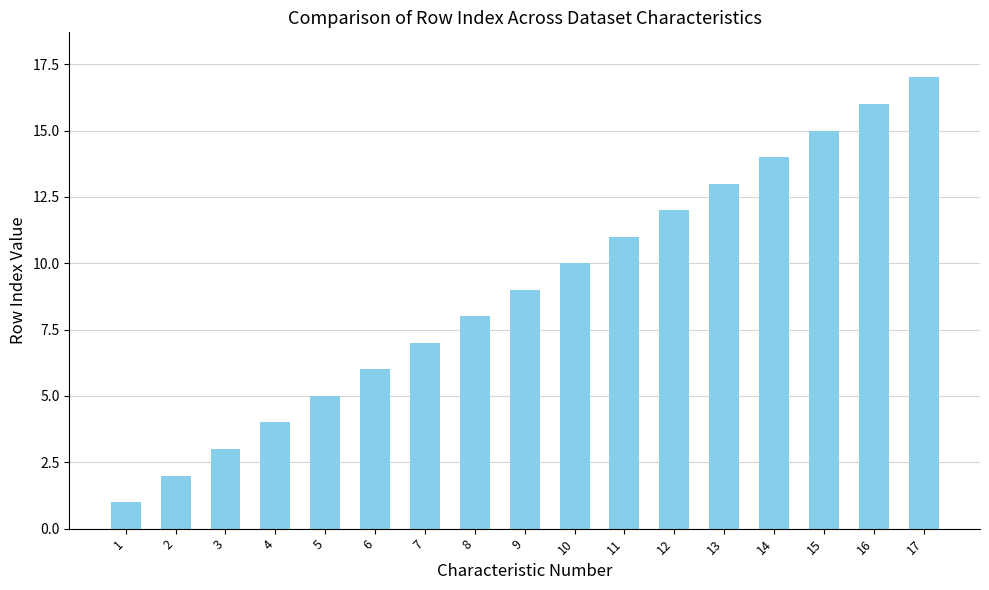

What is the sum of all values?

153